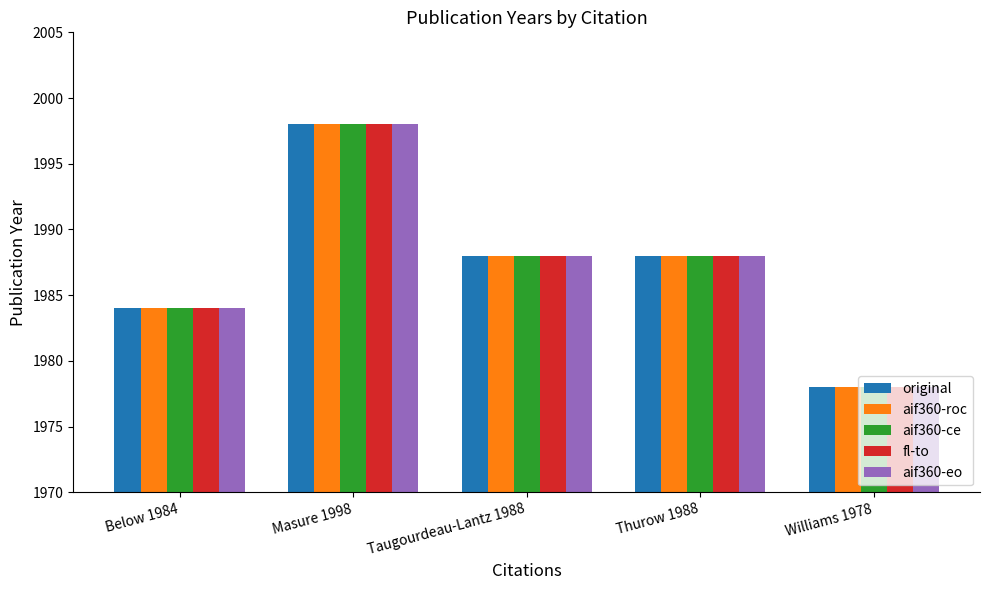

Where does the aif360-roc series first go above 1988?

Masure 1998